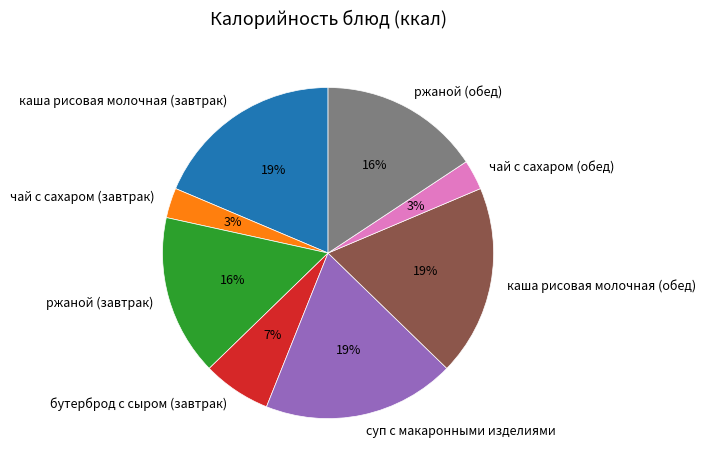

The каша рисовая молочная (обед) slice represents 27% of the pie. True or false?

False